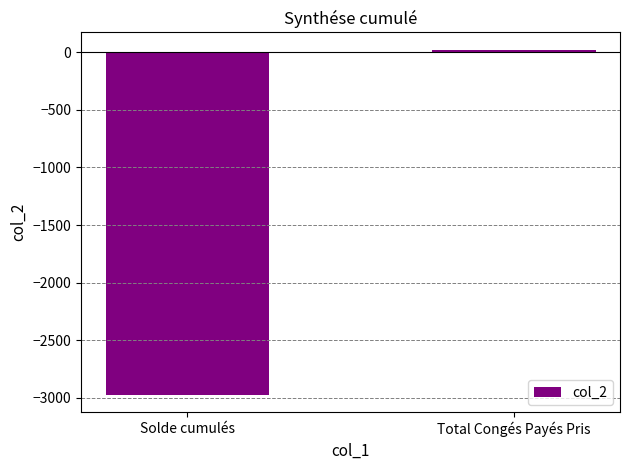

What is the sum of all values?

-2951.5